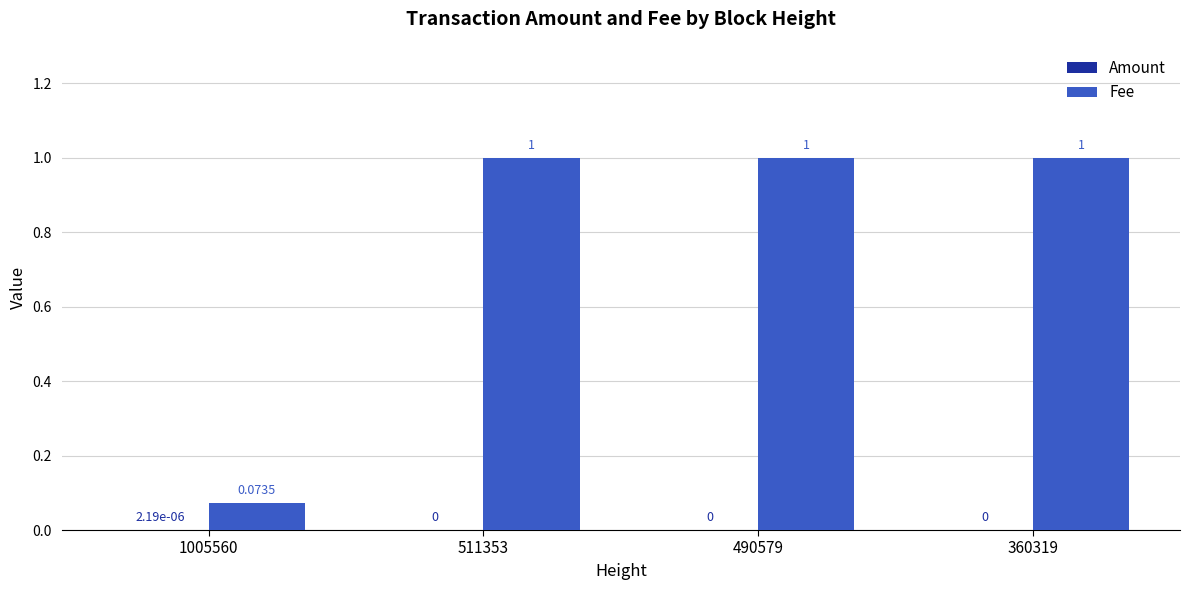

What is the total value across all series at 490579?

1.0